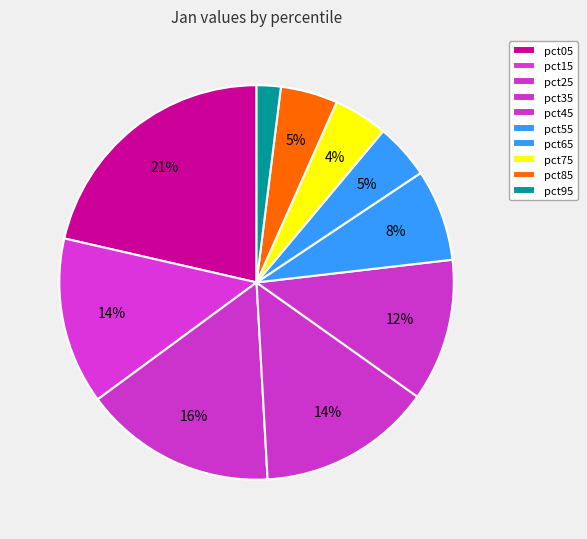

Rank the categories by value from highest to lowest.

pct05, pct25, pct35, pct15, pct45, pct55, pct85, pct65, pct75, pct95